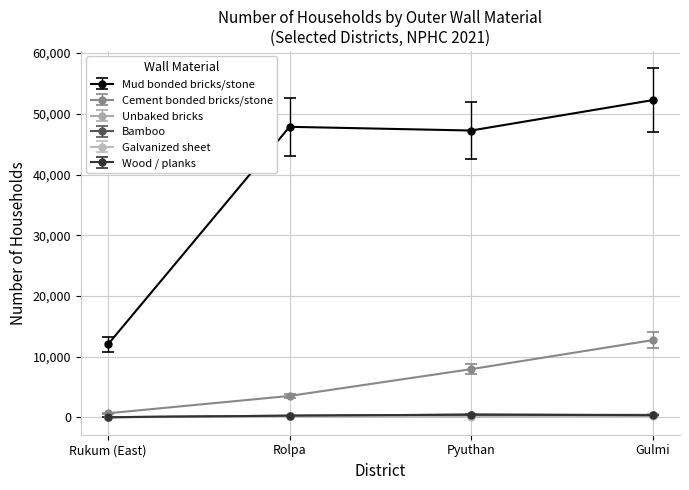

Rank the categories by Cement bonded bricks/stone value from highest to lowest.

Gulmi, Pyuthan, Rolpa, Rukum (East)